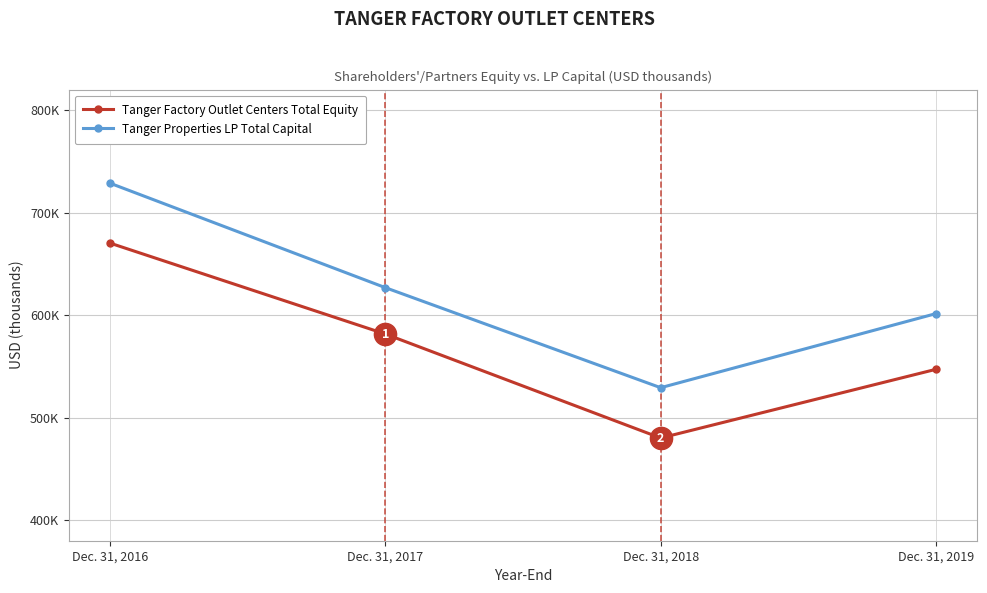

Which series changed the most between Dec. 31, 2016 and Dec. 31, 2017?

Tanger Properties LP Total Capital